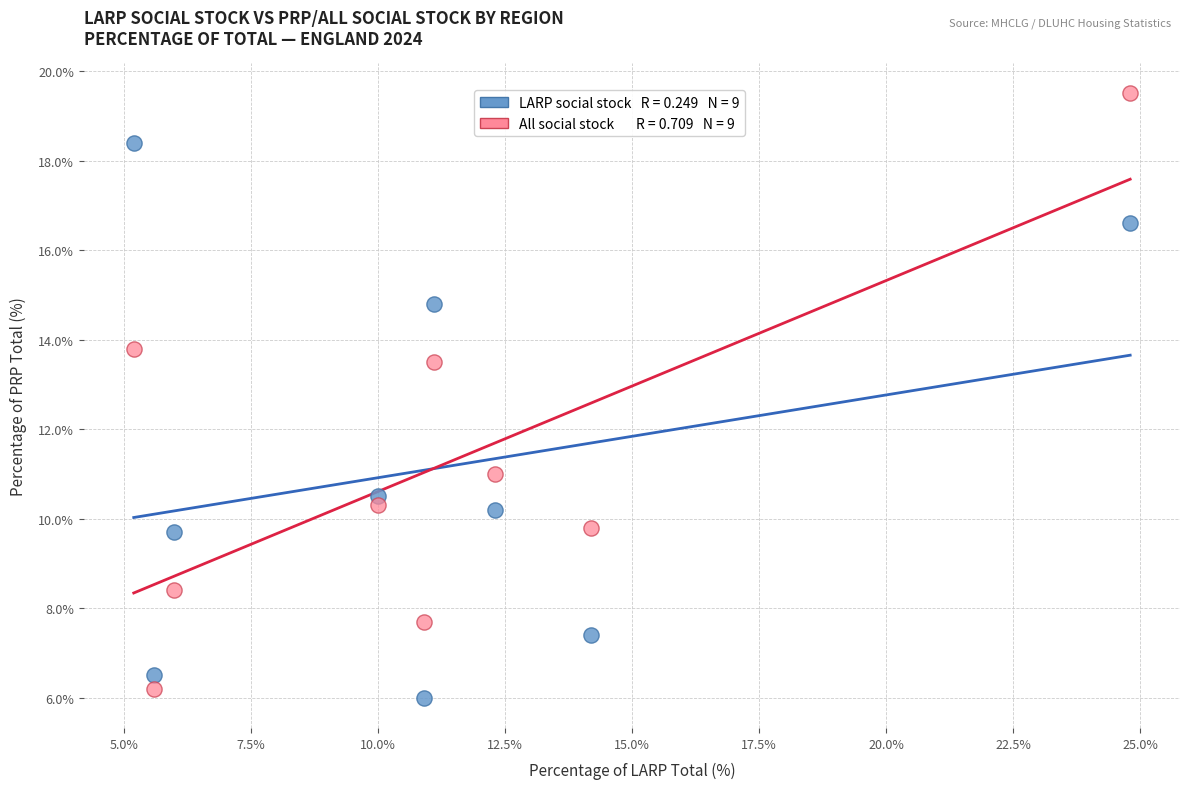

Across all data points, what is the range of Y values (max minus min)?

13.5